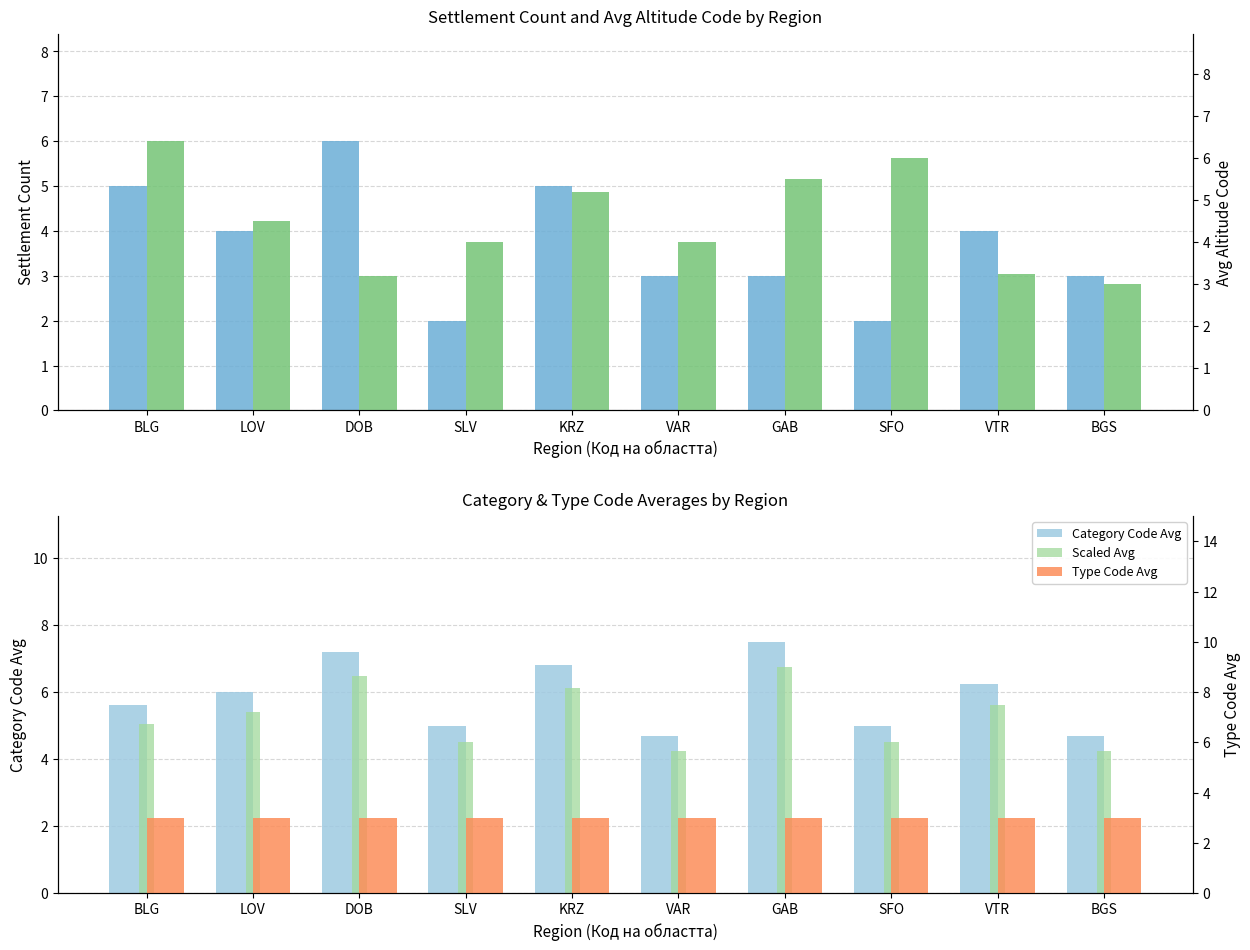

At VAR, list the series in order from smallest to largest.

Settlement Count, Type Code Avg, Avg Altitude Code, Scaled Avg, Category Code Avg